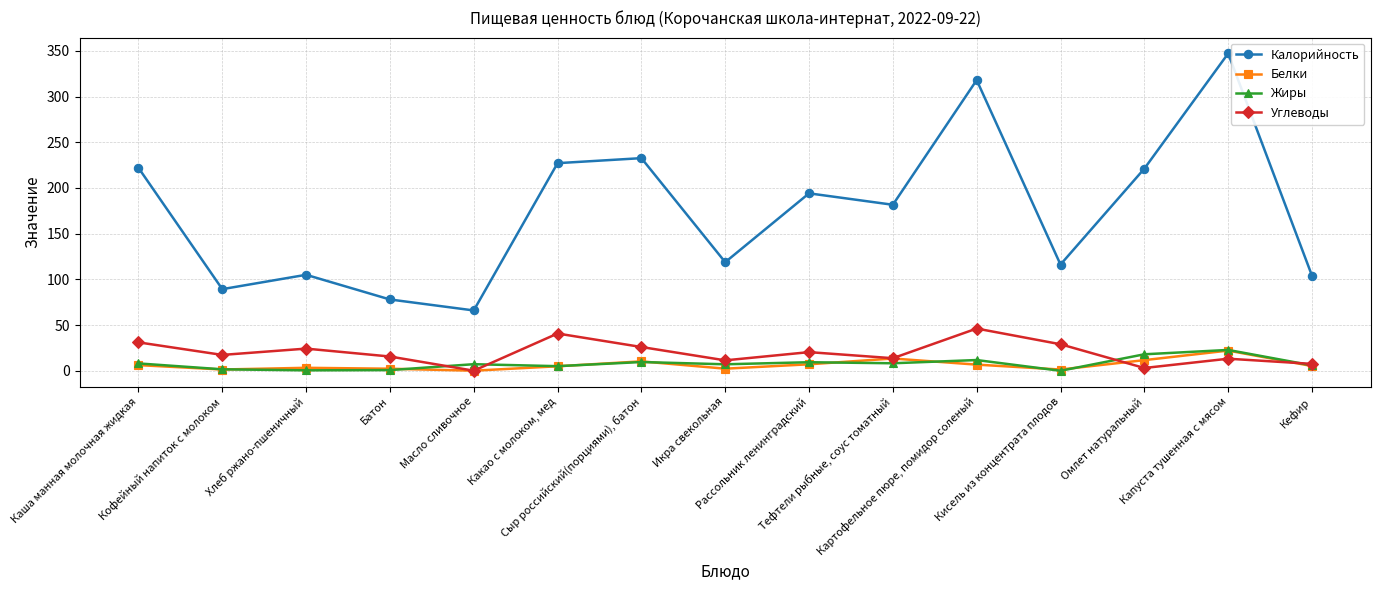

True or false: Углеводы and Калорийность intersect in this chart.

False